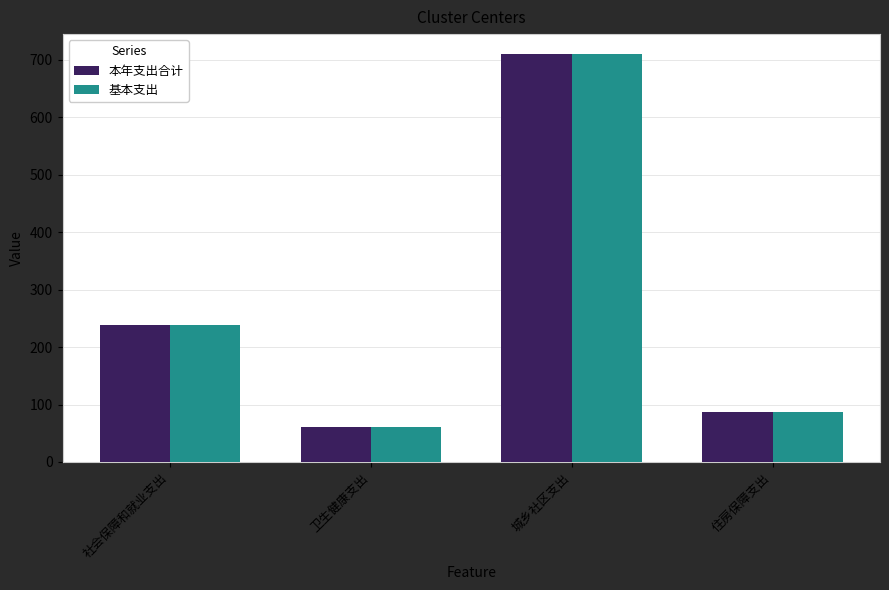

What is the difference between the maximum and minimum values in the 基本支出 series?

647.7